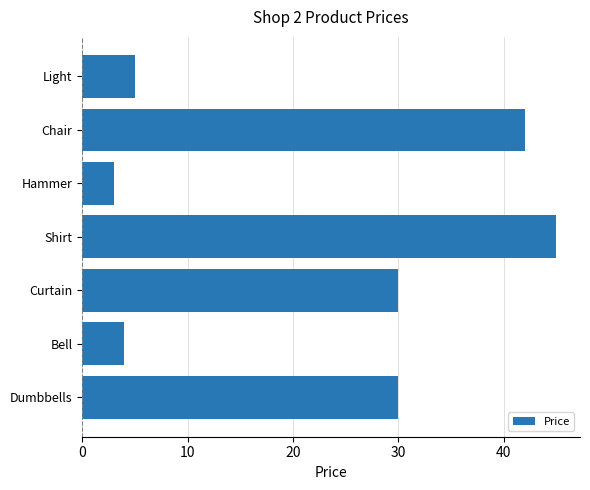

Reading top to bottom, extract all data points from this chart.

Light=5	Chair=42	Hammer=3	Shirt=45	Curtain=30	Bell=4	Dumbbells=30